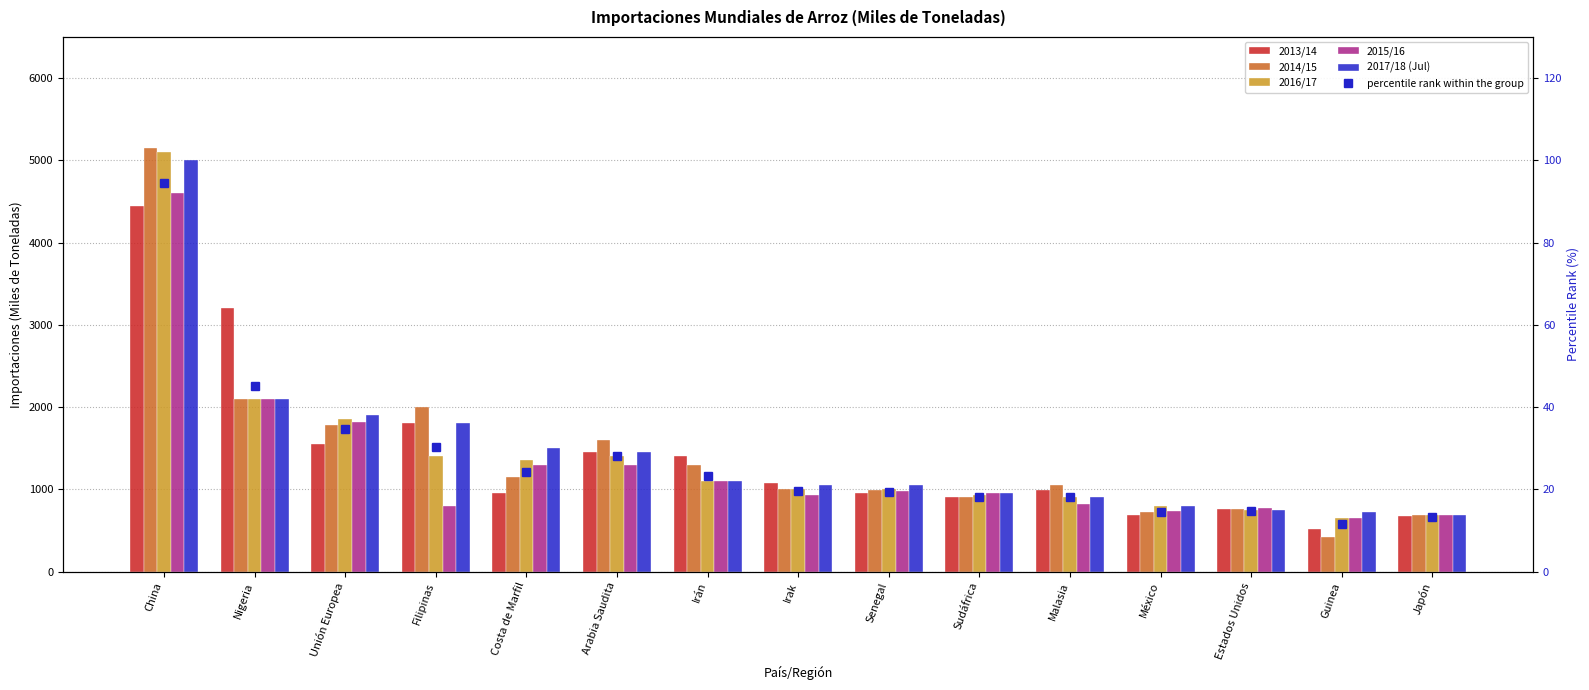

At which label is 2016/17 closest to 2875?

Nigeria